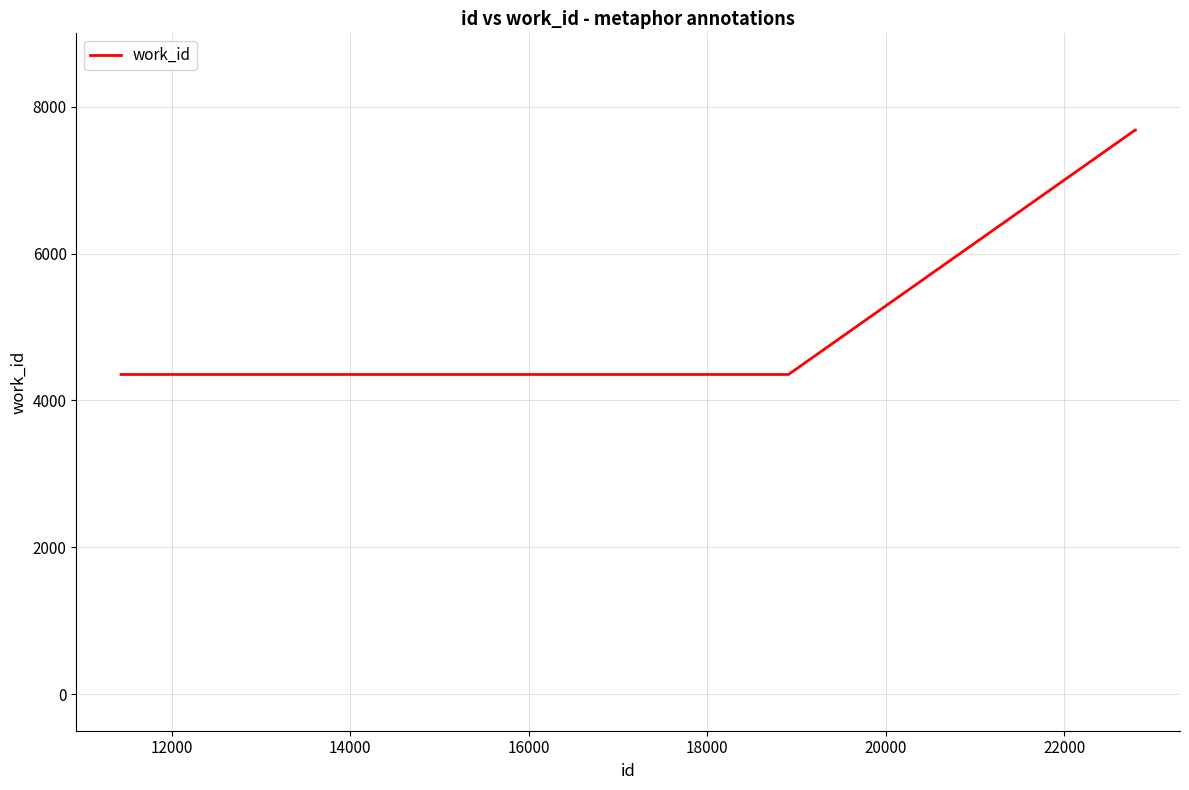

Reading left to right, transcribe all the data shown in this chart.

4353	4353	7682	7682	7682